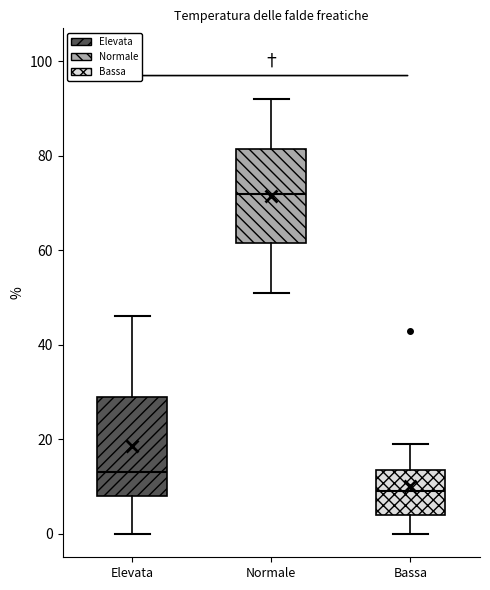

Where does the lower whisker of the box for Elevata end on the y-axis? The values are not printed on the chart, so give them approximately, as read against the axis.

0